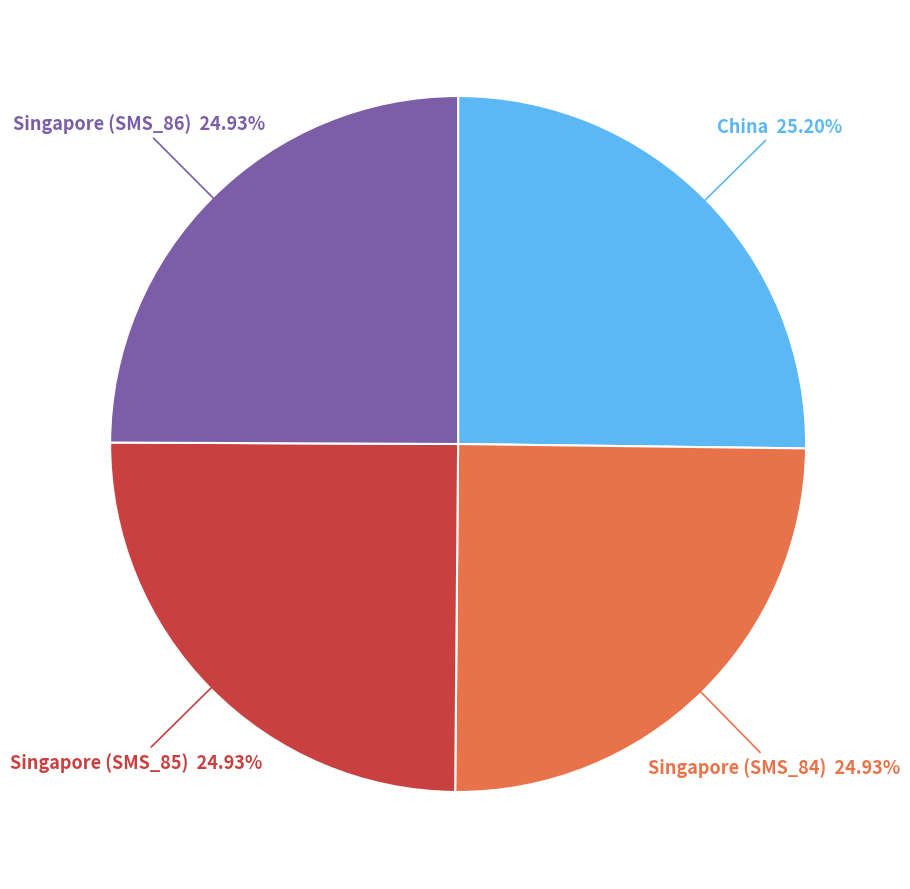

Does Singapore (SMS_84) account for over 50% of the chart?

No